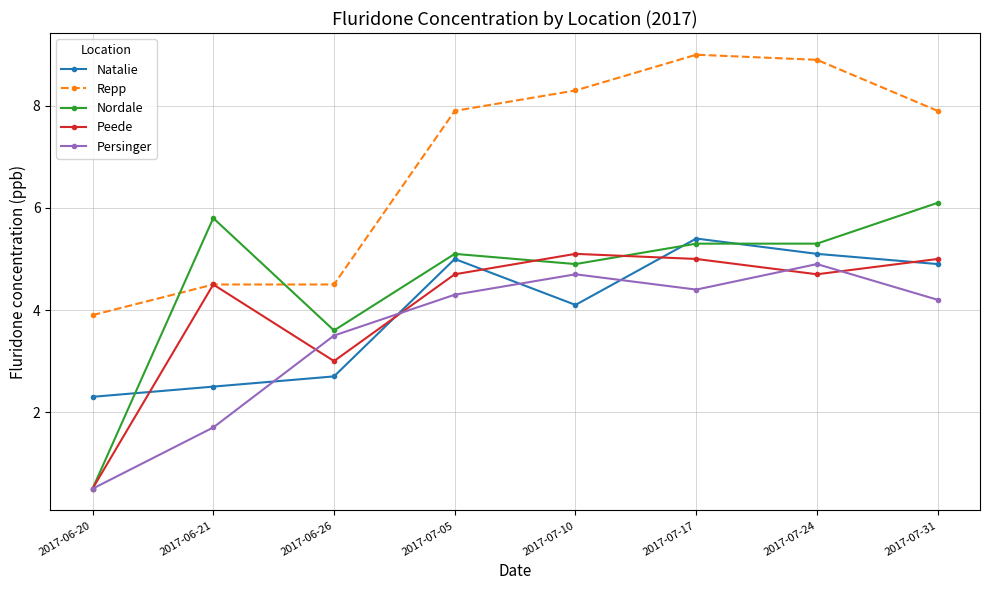

Read the Persinger value at 2017-07-24.

4.9